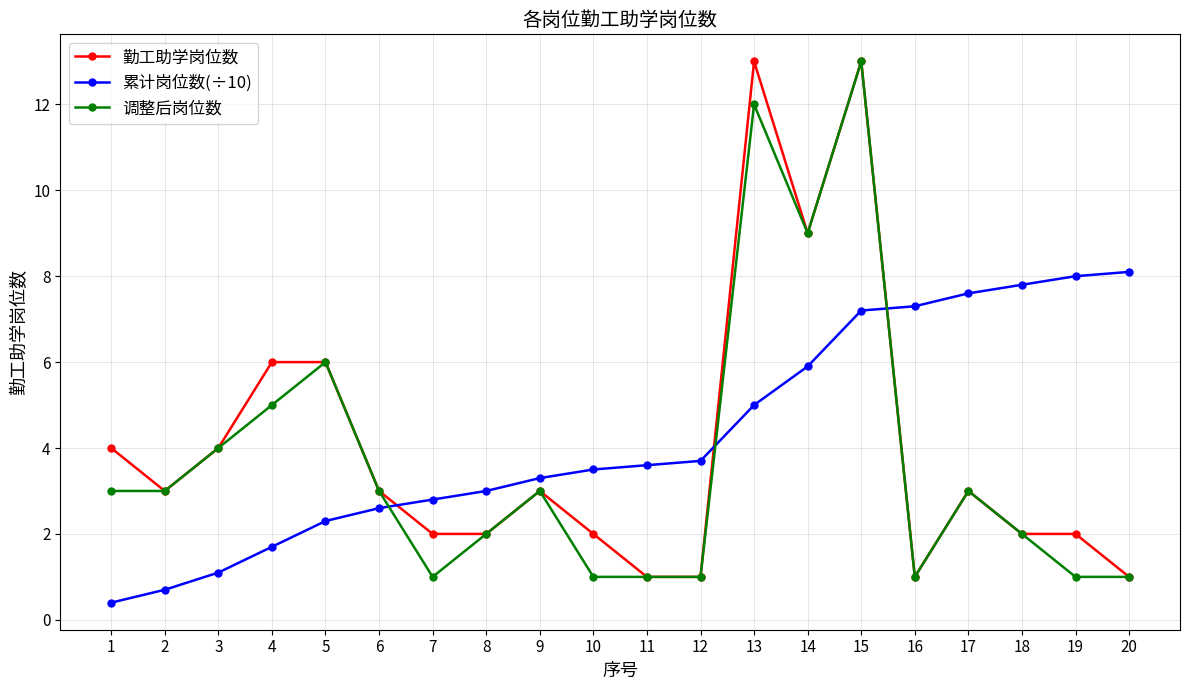

Between 8 and 18, which series saw the biggest shift?

累计岗位数(÷10)